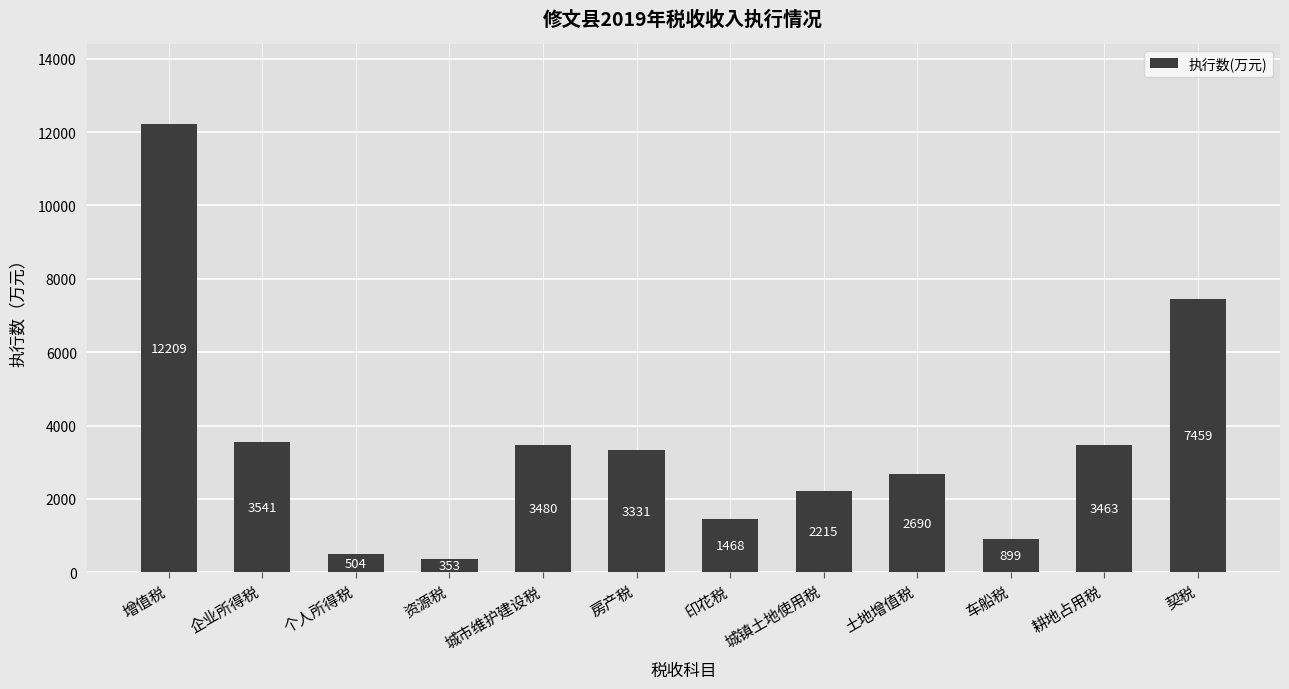

The value at 增值税 is 12209. True or false?

True